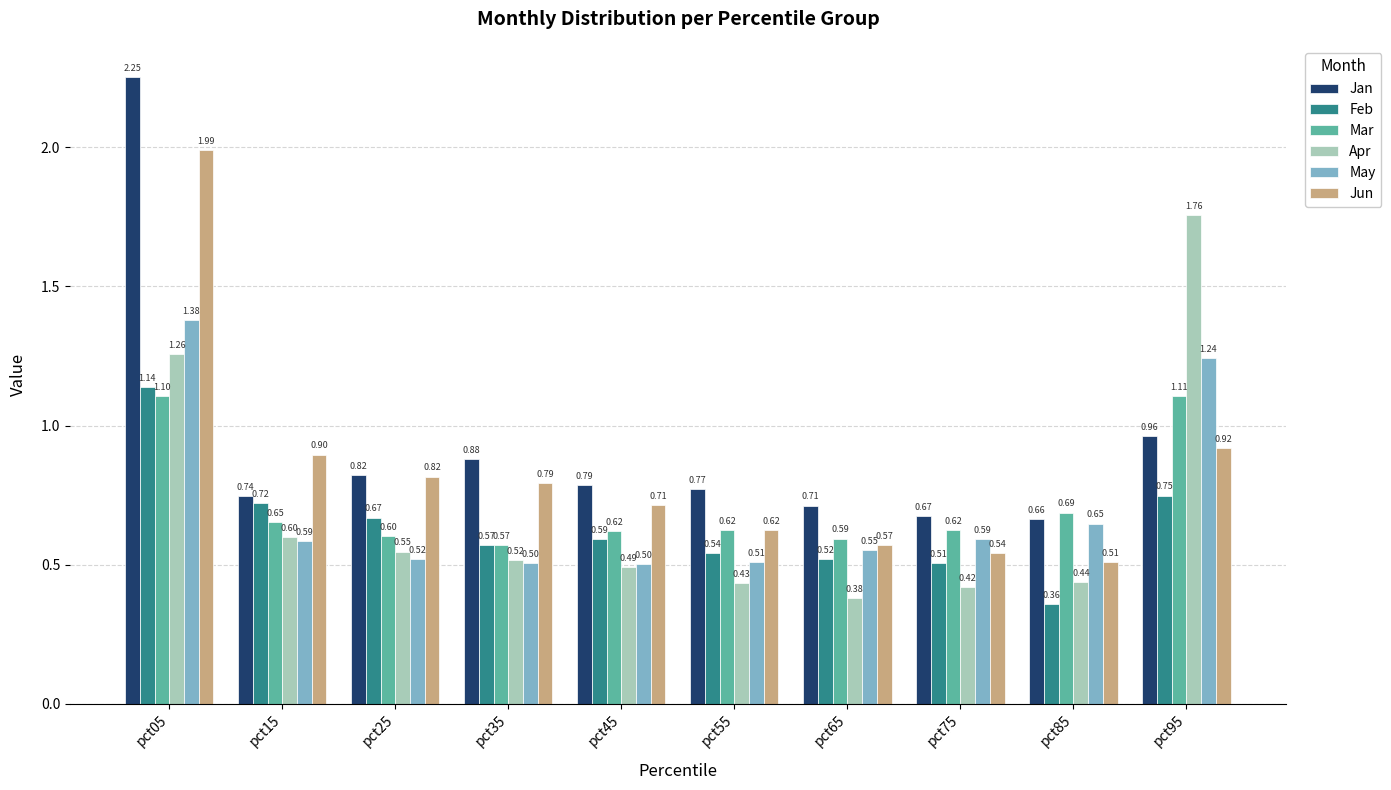

What is the sum of all Jan values?

9.3